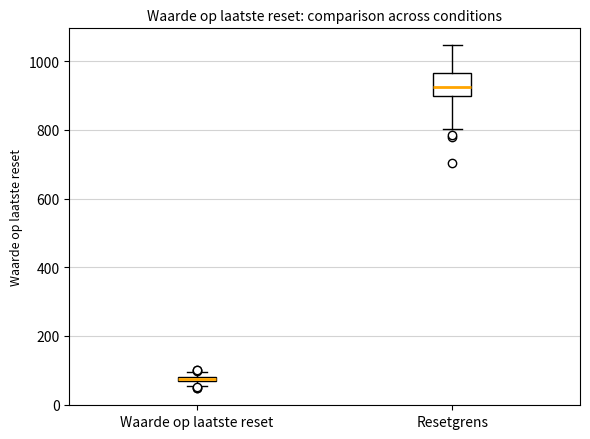

Which box is the tallest, from its lower edge to its upper edge?

Resetgrens